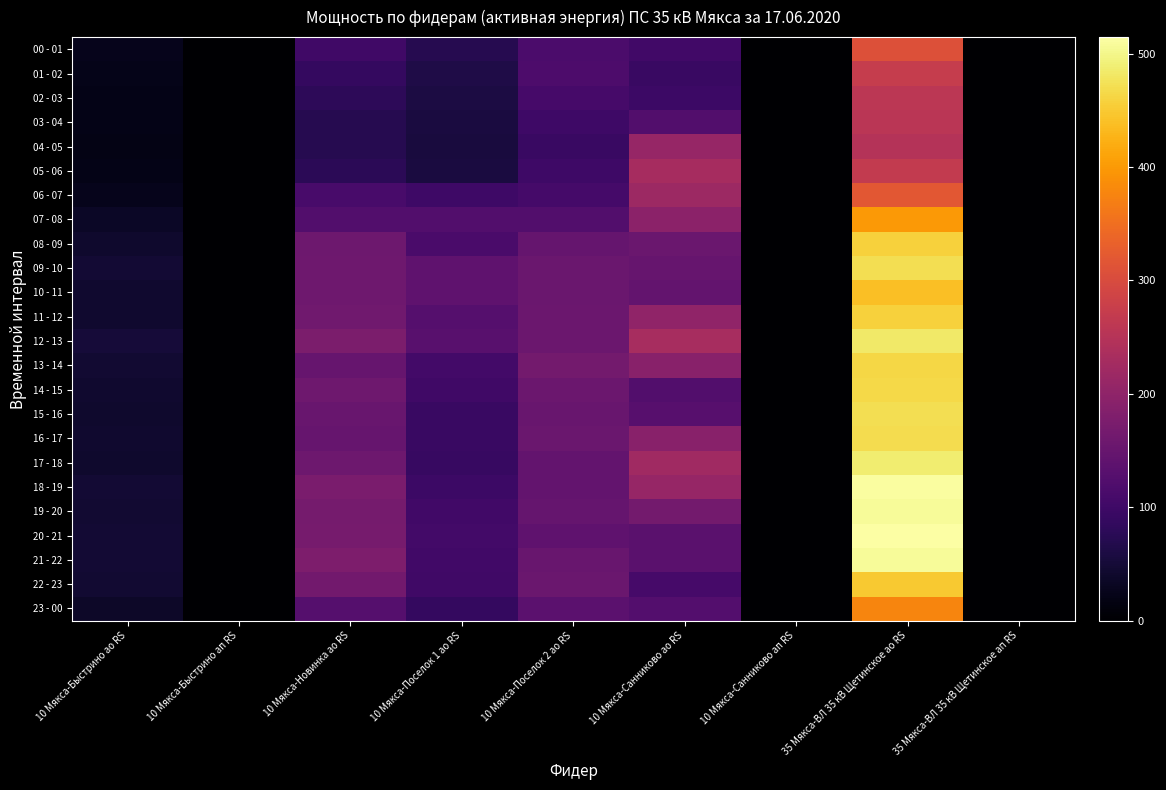

Reading right to left, extract all data points from this chart.

00 - 01: 35 Мякса-ВЛ 35 кВ Щетинское ап RS=0.0	35 Мякса-ВЛ 35 кВ Щетинское ао RS=308.0	10 Мякса-Санниково ап RS=0.0	10 Мякса-Санниково ао RS=102.8	10 Мякса-Поселок 2 ао RS=115.7	10 Мякса-Поселок 1 ао RS=71.0	10 Мякса-Новинка ао RS=100.5	10 Мякса-Быстрино ап RS=0.0	10 Мякса-Быстрино ао RS=25.9
01 - 02: 35 Мякса-ВЛ 35 кВ Щетинское ап RS=0.0	35 Мякса-ВЛ 35 кВ Щетинское ао RS=273.0	10 Мякса-Санниково ап RS=0.0	10 Мякса-Санниково ао RS=93.8	10 Мякса-Поселок 2 ао RS=118.4	10 Мякса-Поселок 1 ао RS=62.9	10 Мякса-Новинка ао RS=87.5	10 Мякса-Быстрино ап RS=0.0	10 Мякса-Быстрино ао RS=22.9
02 - 03: 35 Мякса-ВЛ 35 кВ Щетинское ап RS=0.0	35 Мякса-ВЛ 35 кВ Щетинское ао RS=257.6	10 Мякса-Санниково ап RS=0.0	10 Мякса-Санниково ао RS=98.0	10 Мякса-Поселок 2 ао RS=108.9	10 Мякса-Поселок 1 ао RS=59.9	10 Мякса-Новинка ао RS=78.5	10 Мякса-Быстрино ап RS=0.0	10 Мякса-Быстрино ао RS=20.9
03 - 04: 35 Мякса-ВЛ 35 кВ Щетинское ап RS=0.0	35 Мякса-ВЛ 35 кВ Щетинское ао RS=256.2	10 Мякса-Санниково ап RS=0.0	10 Мякса-Санниково ао RS=122.8	10 Мякса-Поселок 2 ао RS=99.6	10 Мякса-Поселок 1 ао RS=56.4	10 Мякса-Новинка ао RS=70.5	10 Мякса-Быстрино ап RS=0.0	10 Мякса-Быстрино ао RS=20.1
04 - 05: 35 Мякса-ВЛ 35 кВ Щетинское ап RS=0.0	35 Мякса-ВЛ 35 кВ Щетинское ао RS=249.2	10 Мякса-Санниково ап RS=0.0	10 Мякса-Санниково ао RS=209.6	10 Мякса-Поселок 2 ао RS=93.4	10 Мякса-Поселок 1 ао RS=54.8	10 Мякса-Новинка ао RS=71.2	10 Мякса-Быстрино ап RS=0.0	10 Мякса-Быстрино ао RS=19.8
05 - 06: 35 Мякса-ВЛ 35 кВ Щетинское ап RS=0.0	35 Мякса-ВЛ 35 кВ Щетинское ао RS=267.4	10 Мякса-Санниково ап RS=0.0	10 Мякса-Санниково ао RS=230.4	10 Мякса-Поселок 2 ао RS=100.2	10 Мякса-Поселок 1 ао RS=57.9	10 Мякса-Новинка ао RS=77.7	10 Мякса-Быстрино ап RS=0.0	10 Мякса-Быстрино ао RS=20.1
06 - 07: 35 Мякса-ВЛ 35 кВ Щетинское ап RS=0.0	35 Мякса-ВЛ 35 кВ Щетинское ао RS=317.8	10 Мякса-Санниково ап RS=0.0	10 Мякса-Санниково ао RS=218.0	10 Мякса-Поселок 2 ао RS=107.9	10 Мякса-Поселок 1 ао RS=100.0	10 Мякса-Новинка ао RS=110.8	10 Мякса-Быстрино ап RS=0.0	10 Мякса-Быстрино ао RS=25.2
07 - 08: 35 Мякса-ВЛ 35 кВ Щетинское ап RS=0.0	35 Мякса-ВЛ 35 кВ Щетинское ао RS=399.0	10 Мякса-Санниково ап RS=0.0	10 Мякса-Санниково ао RS=195.6	10 Мякса-Поселок 2 ао RS=123.6	10 Мякса-Поселок 1 ао RS=123.3	10 Мякса-Новинка ао RS=123.2	10 Мякса-Быстрино ап RS=0.0	10 Мякса-Быстрино ао RS=35.7
08 - 09: 35 Мякса-ВЛ 35 кВ Щетинское ап RS=0.0	35 Мякса-ВЛ 35 кВ Щетинское ао RS=457.1	10 Мякса-Санниково ап RS=0.0	10 Мякса-Санниково ао RS=153.8	10 Мякса-Поселок 2 ао RS=147.5	10 Мякса-Поселок 1 ао RS=114.4	10 Мякса-Новинка ао RS=157.9	10 Мякса-Быстрино ап RS=0.0	10 Мякса-Быстрино ао RS=41.5
09 - 10: 35 Мякса-ВЛ 35 кВ Щетинское ап RS=0.0	35 Мякса-ВЛ 35 кВ Щетинское ао RS=471.8	10 Мякса-Санниково ап RS=0.0	10 Мякса-Санниково ао RS=149.8	10 Мякса-Поселок 2 ао RS=153.2	10 Мякса-Поселок 1 ао RS=140.5	10 Мякса-Новинка ао RS=160.2	10 Мякса-Быстрино ап RS=0.0	10 Мякса-Быстрино ао RS=47.0
10 - 11: 35 Мякса-ВЛ 35 кВ Щетинское ап RS=0.0	35 Мякса-ВЛ 35 кВ Щетинское ао RS=439.6	10 Мякса-Санниково ап RS=0.0	10 Мякса-Санниково ао RS=146.4	10 Мякса-Поселок 2 ао RS=152.9	10 Мякса-Поселок 1 ао RS=138.8	10 Мякса-Новинка ао RS=159.6	10 Мякса-Быстрино ап RS=0.0	10 Мякса-Быстрино ао RS=42.6
11 - 12: 35 Мякса-ВЛ 35 кВ Щетинское ап RS=0.0	35 Мякса-ВЛ 35 кВ Щетинское ао RS=457.1	10 Мякса-Санниково ап RS=0.0	10 Мякса-Санниково ао RS=201.2	10 Мякса-Поселок 2 ао RS=154.9	10 Мякса-Поселок 1 ао RS=127.8	10 Мякса-Новинка ао RS=162.0	10 Мякса-Быстрино ап RS=0.0	10 Мякса-Быстрино ао RS=43.8
12 - 13: 35 Мякса-ВЛ 35 кВ Щетинское ап RS=0.0	35 Мякса-ВЛ 35 кВ Щетинское ао RS=483.7	10 Мякса-Санниково ап RS=0.0	10 Мякса-Санниково ао RS=231.4	10 Мякса-Поселок 2 ао RS=155.1	10 Мякса-Поселок 1 ао RS=131.0	10 Мякса-Новинка ао RS=176.1	10 Мякса-Быстрино ап RS=0.0	10 Мякса-Быстрино ао RS=52.0
13 - 14: 35 Мякса-ВЛ 35 кВ Щетинское ап RS=0.0	35 Мякса-ВЛ 35 кВ Щетинское ао RS=463.4	10 Мякса-Санниково ап RS=0.0	10 Мякса-Санниково ао RS=192.0	10 Мякса-Поселок 2 ао RS=165.0	10 Мякса-Поселок 1 ао RS=105.5	10 Мякса-Новинка ао RS=149.4	10 Мякса-Быстрино ап RS=0.0	10 Мякса-Быстрино ао RS=46.0
14 - 15: 35 Мякса-ВЛ 35 кВ Щетинское ап RS=0.0	35 Мякса-ВЛ 35 кВ Щетинское ао RS=465.5	10 Мякса-Санниково ап RS=0.0	10 Мякса-Санниково ао RS=123.8	10 Мякса-Поселок 2 ао RS=156.1	10 Мякса-Поселок 1 ао RS=101.4	10 Мякса-Новинка ао RS=159.0	10 Мякса-Быстрино ап RS=0.0	10 Мякса-Быстрино ао RS=44.1
15 - 16: 35 Мякса-ВЛ 35 кВ Щетинское ап RS=0.0	35 Мякса-ВЛ 35 кВ Щетинское ао RS=470.4	10 Мякса-Санниково ап RS=0.0	10 Мякса-Санниково ао RS=130.0	10 Мякса-Поселок 2 ао RS=151.0	10 Мякса-Поселок 1 ао RS=93.1	10 Мякса-Новинка ао RS=150.8	10 Мякса-Быстрино ап RS=0.0	10 Мякса-Быстрино ао RS=41.9
16 - 17: 35 Мякса-ВЛ 35 кВ Щетинское ап RS=0.0	35 Мякса-ВЛ 35 кВ Щетинское ао RS=469.0	10 Мякса-Санниково ап RS=0.0	10 Мякса-Санниково ао RS=192.0	10 Мякса-Поселок 2 ао RS=153.9	10 Мякса-Поселок 1 ао RS=93.0	10 Мякса-Новинка ао RS=150.0	10 Мякса-Быстрино ап RS=0.0	10 Мякса-Быстрино ао RS=42.8
17 - 18: 35 Мякса-ВЛ 35 кВ Щетинское ап RS=0.0	35 Мякса-ВЛ 35 кВ Щетинское ао RS=486.5	10 Мякса-Санниково ап RS=0.0	10 Мякса-Санниково ао RS=223.0	10 Мякса-Поселок 2 ао RS=146.6	10 Мякса-Поселок 1 ао RS=91.4	10 Мякса-Новинка ао RS=158.6	10 Мякса-Быстрино ап RS=0.0	10 Мякса-Быстрино ао RS=41.9
18 - 19: 35 Мякса-ВЛ 35 кВ Щетинское ап RS=0.0	35 Мякса-ВЛ 35 кВ Щетинское ао RS=511.7	10 Мякса-Санниково ап RS=0.0	10 Мякса-Санниково ао RS=209.8	10 Мякса-Поселок 2 ао RS=146.5	10 Мякса-Поселок 1 ао RS=97.2	10 Мякса-Новинка ао RS=174.3	10 Мякса-Быстрино ап RS=0.0	10 Мякса-Быстрино ао RS=48.1
19 - 20: 35 Мякса-ВЛ 35 кВ Щетинское ап RS=0.0	35 Мякса-ВЛ 35 кВ Щетинское ао RS=508.2	10 Мякса-Санниково ап RS=0.0	10 Мякса-Санниково ао RS=165.0	10 Мякса-Поселок 2 ао RS=147.0	10 Мякса-Поселок 1 ао RS=103.5	10 Мякса-Новинка ао RS=168.0	10 Мякса-Быстрино ап RS=0.0	10 Мякса-Быстрино ао RS=45.0
20 - 21: 35 Мякса-ВЛ 35 кВ Щетинское ап RS=0.0	35 Мякса-ВЛ 35 кВ Щетинское ао RS=514.5	10 Мякса-Санниково ап RS=0.0	10 Мякса-Санниково ао RS=133.4	10 Мякса-Поселок 2 ао RS=140.3	10 Мякса-Поселок 1 ао RS=105.1	10 Мякса-Новинка ао RS=170.2	10 Мякса-Быстрино ап RS=0.0	10 Мякса-Быстрино ао RS=48.1
21 - 22: 35 Мякса-ВЛ 35 кВ Щетинское ап RS=0.0	35 Мякса-ВЛ 35 кВ Щетинское ао RS=508.2	10 Мякса-Санниково ап RS=0.0	10 Мякса-Санниково ао RS=133.0	10 Мякса-Поселок 2 ао RS=152.4	10 Мякса-Поселок 1 ао RS=102.5	10 Мякса-Новинка ао RS=178.3	10 Мякса-Быстрино ап RS=0.0	10 Мякса-Быстрино ао RS=47.7
22 - 23: 35 Мякса-ВЛ 35 кВ Щетинское ап RS=0.0	35 Мякса-ВЛ 35 кВ Щетинское ао RS=450.1	10 Мякса-Санниково ап RS=0.0	10 Мякса-Санниково ао RS=109.2	10 Мякса-Поселок 2 ао RS=153.5	10 Мякса-Поселок 1 ао RS=101.8	10 Мякса-Новинка ао RS=164.7	10 Мякса-Быстрино ап RS=0.0	10 Мякса-Быстрино ао RS=44.4
23 - 00: 35 Мякса-ВЛ 35 кВ Щетинское ап RS=0.0	35 Мякса-ВЛ 35 кВ Щетинское ао RS=377.3	10 Мякса-Санниково ап RS=0.0	10 Мякса-Санниково ао RS=126.4	10 Мякса-Поселок 2 ао RS=136.2	10 Мякса-Поселок 1 ао RS=87.9	10 Мякса-Новинка ао RS=128.0	10 Мякса-Быстрино ап RS=0.0	10 Мякса-Быстрино ао RS=36.3